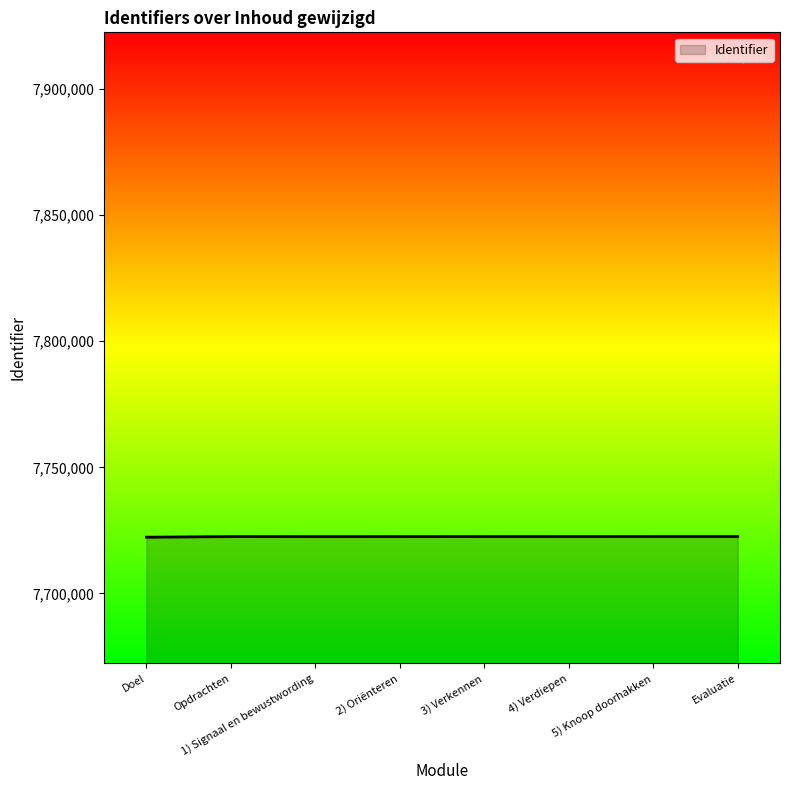

True or false: the data has more than 0 interior local peaks.

True